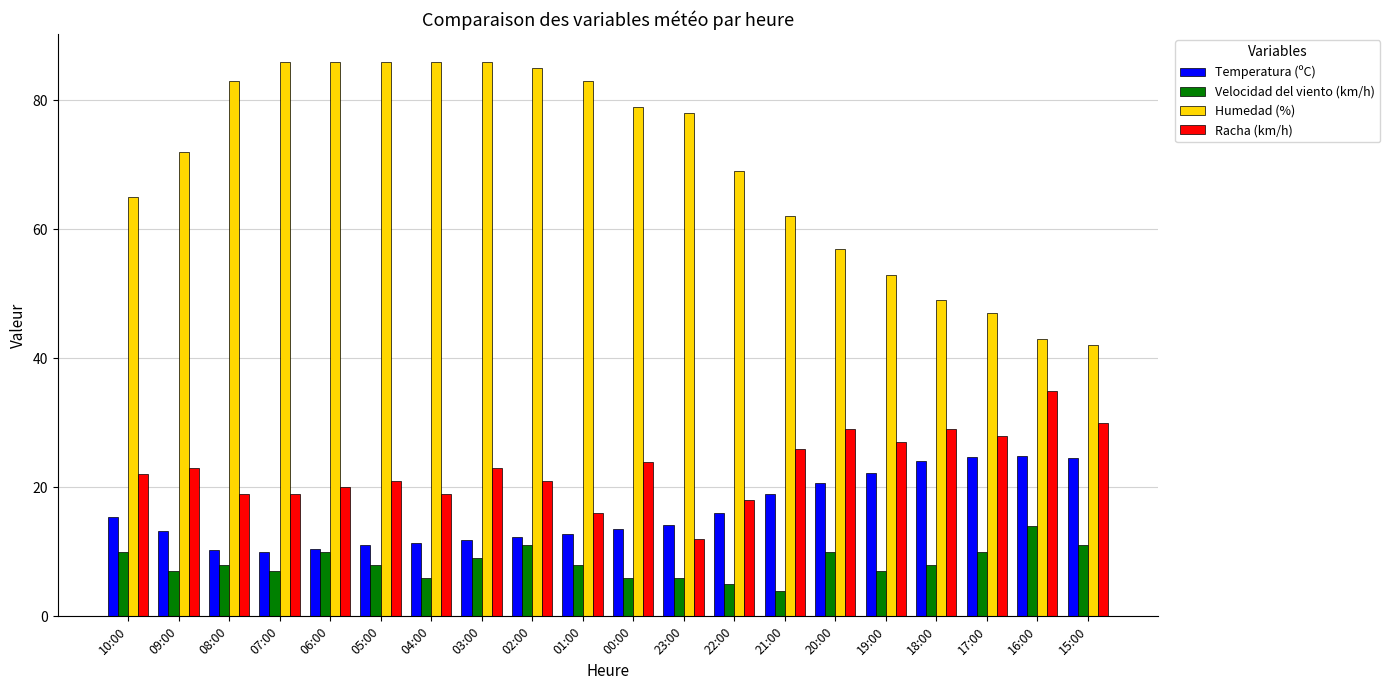

What is the approximate value of Racha (km/h) at 23:00?

12.0